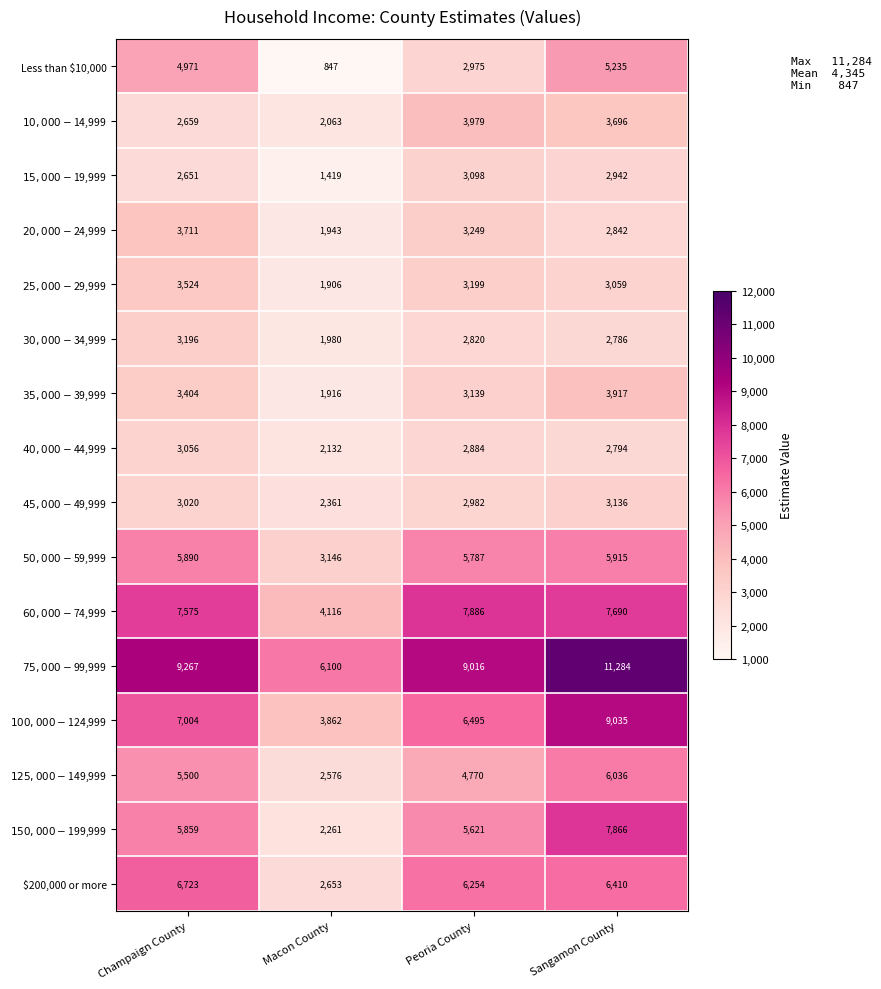

The $200,000 or more series shows 2903 at Sangamon County. True or false?

False